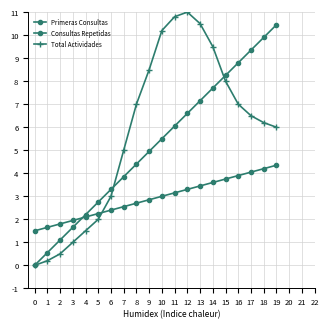

At which label does Consultas Repetidas reach its peak?

19